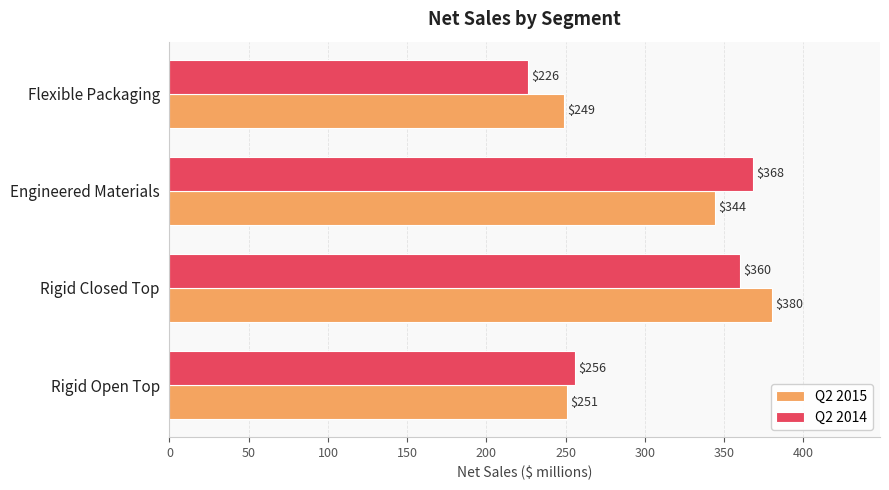

True or false: Q2 2014 has a value of 256 at Rigid Open Top.

True